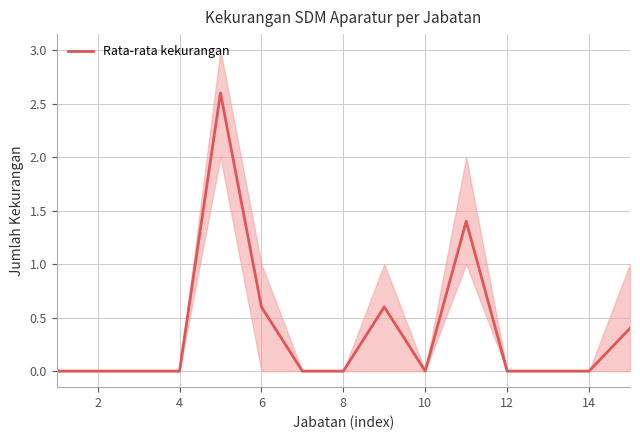

Count the number of values greater than 0.

5